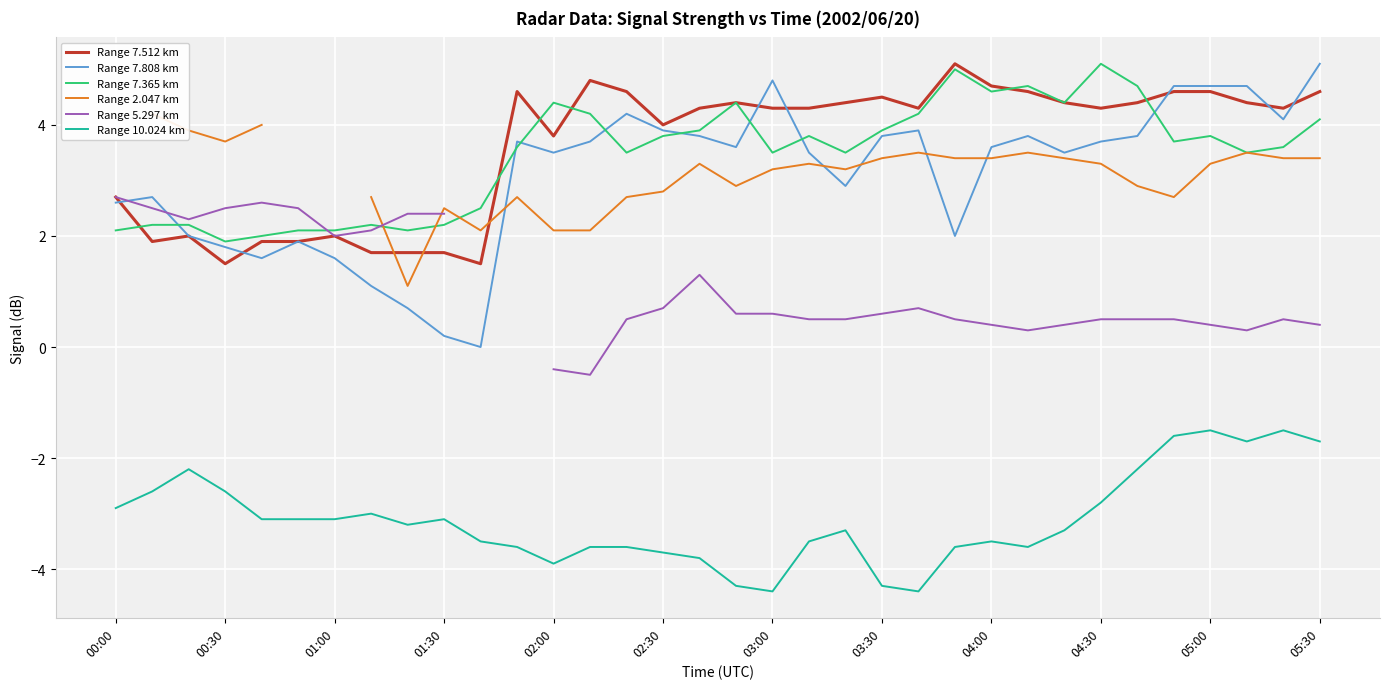

The value of Range 5.297 km at 31 is 0.1. True or false?

False